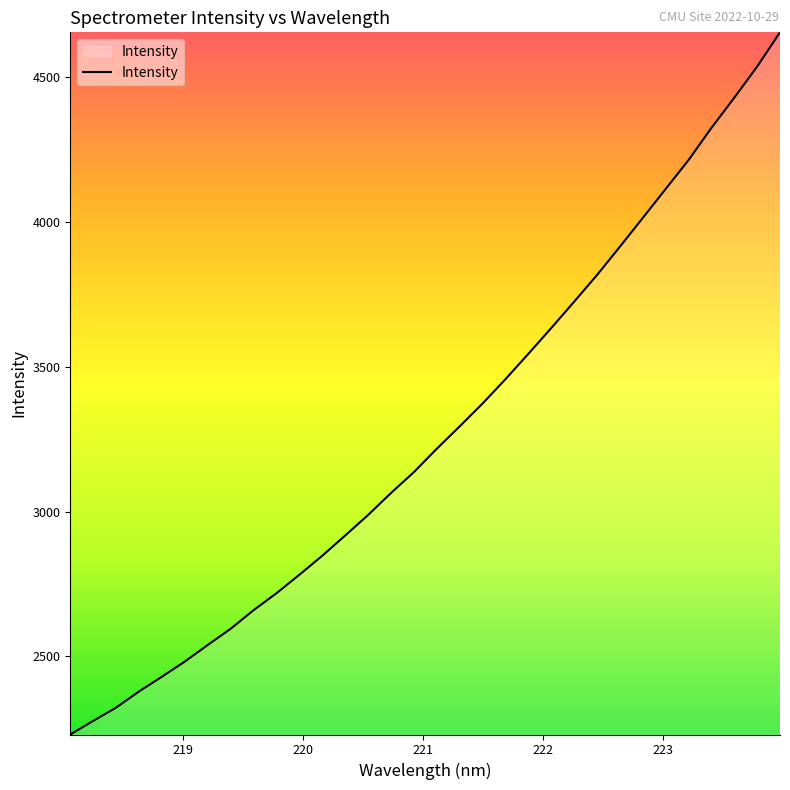

What is the difference between the maximum and minimum values?

2425.2